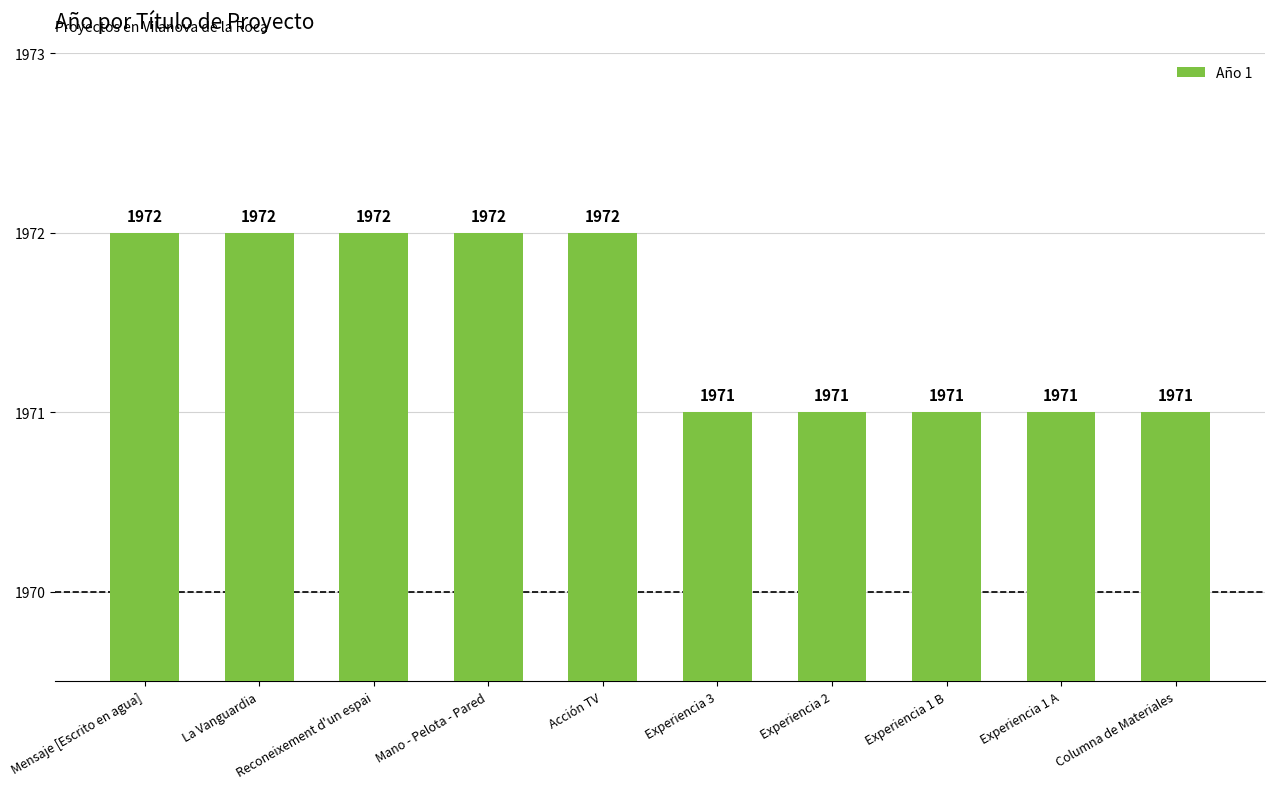

Approximately how many times larger is the value at Acción TV compared to Mensaje [Escrito en agua]?

1.0